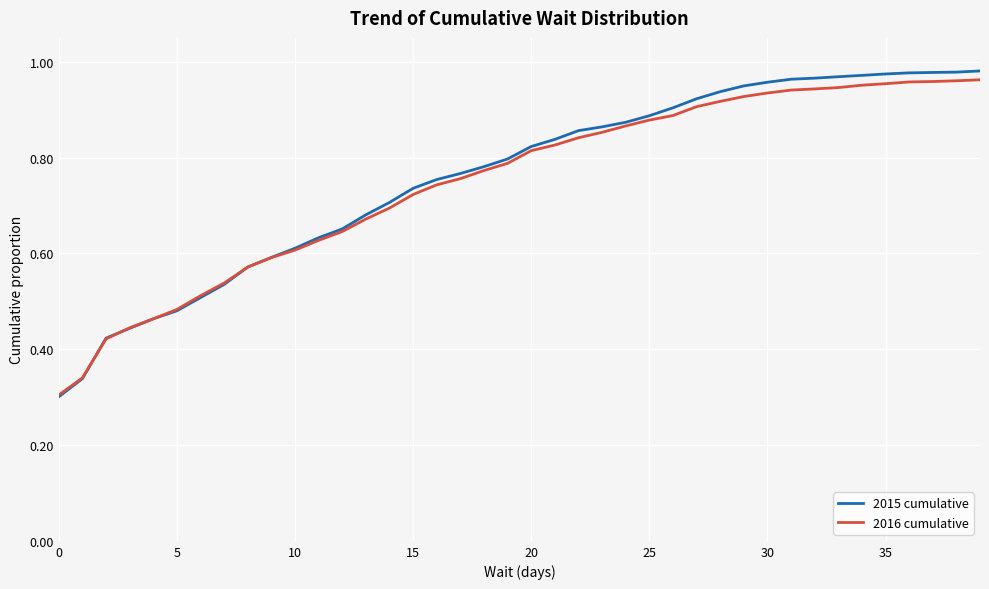

At how many categories does at least one series exceed 0?

40